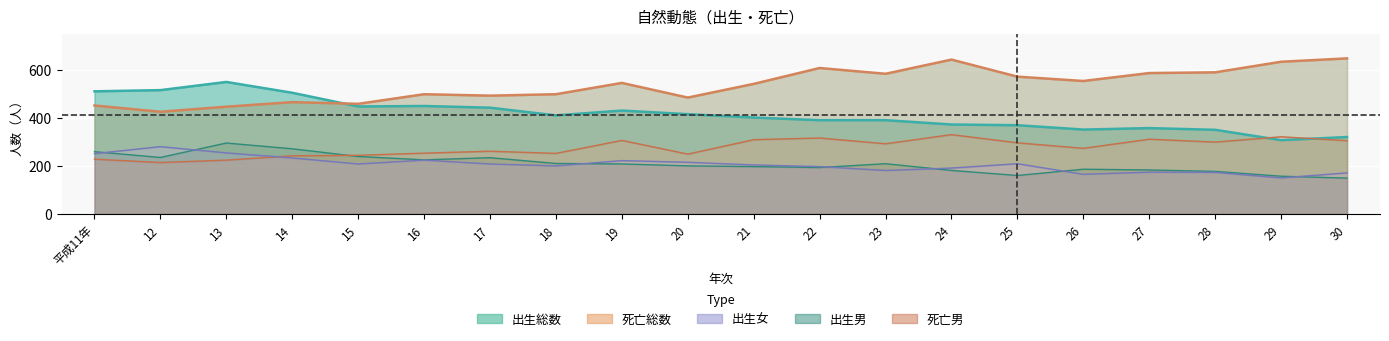

How many values in the 出生女 series exceed 208?

8